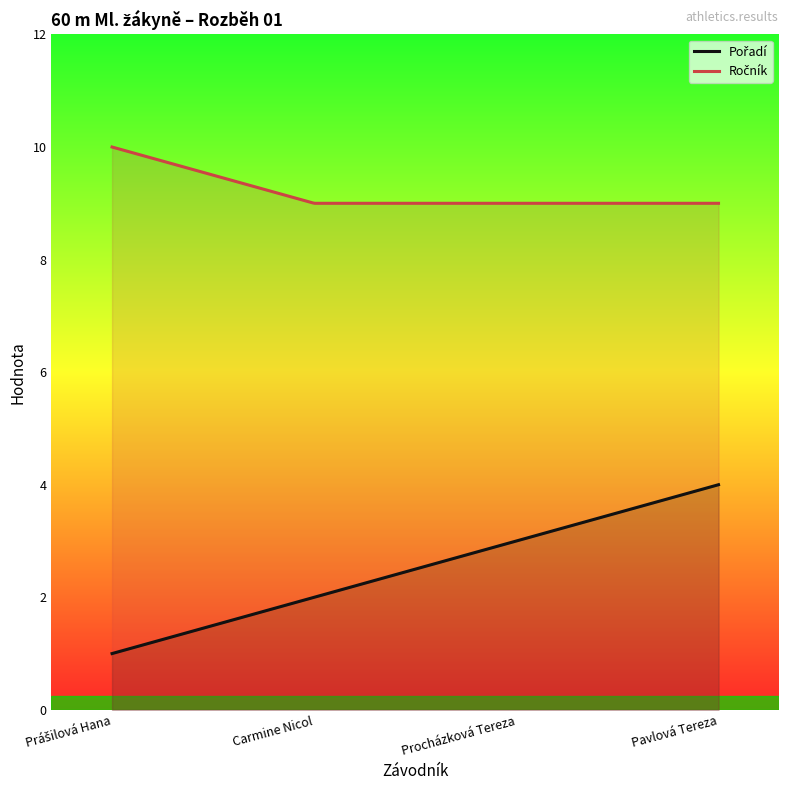

Rank the series at Pavlová Tereza from highest to lowest value.

Ročník, Pořadí